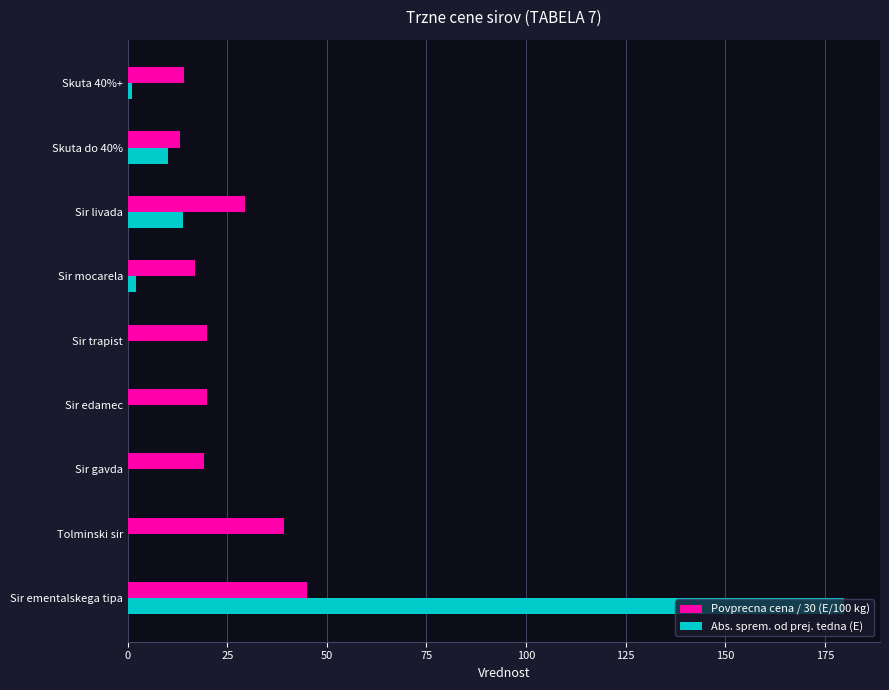

Count the number of data series in this chart.

2